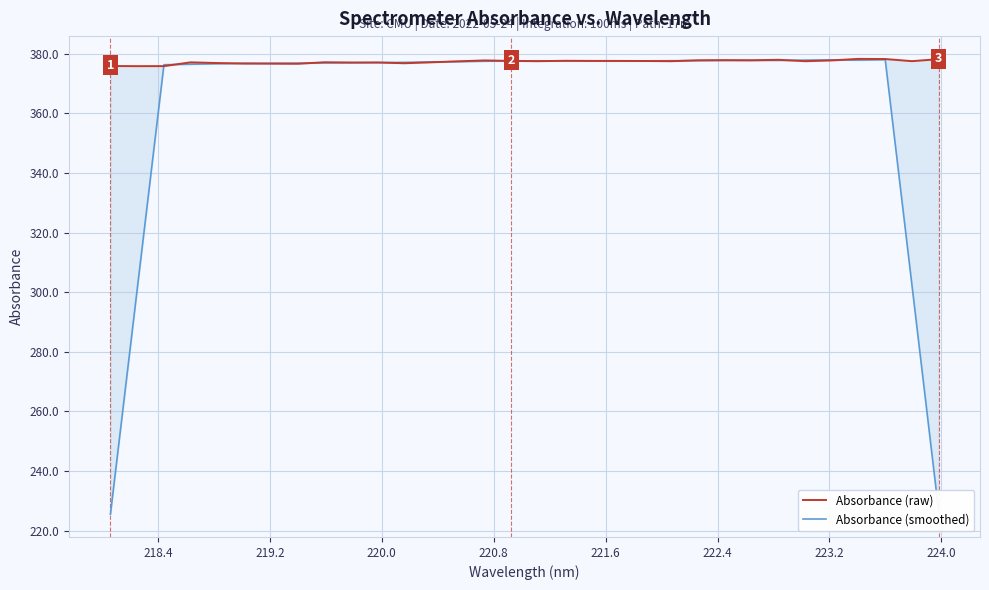

What is the maximum value for Absorbance (raw)?

378.3